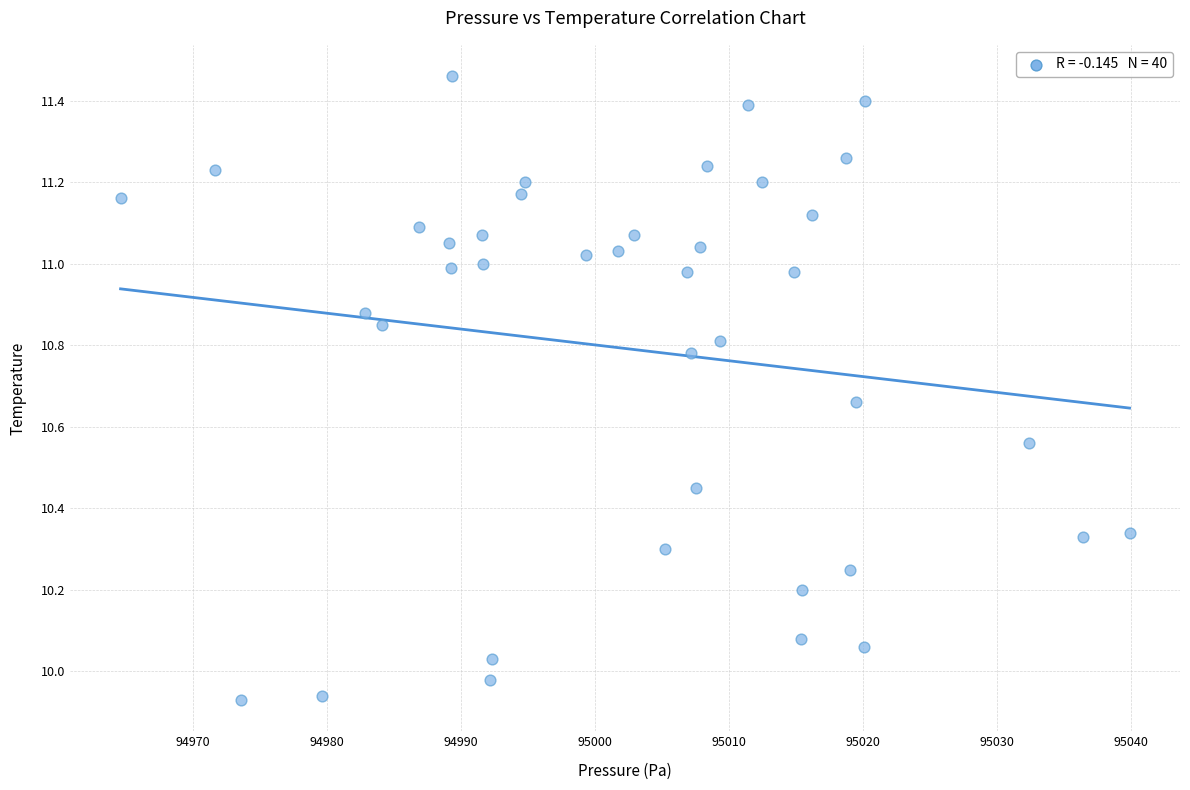

What is the range of X values (max minus min)?

75.3